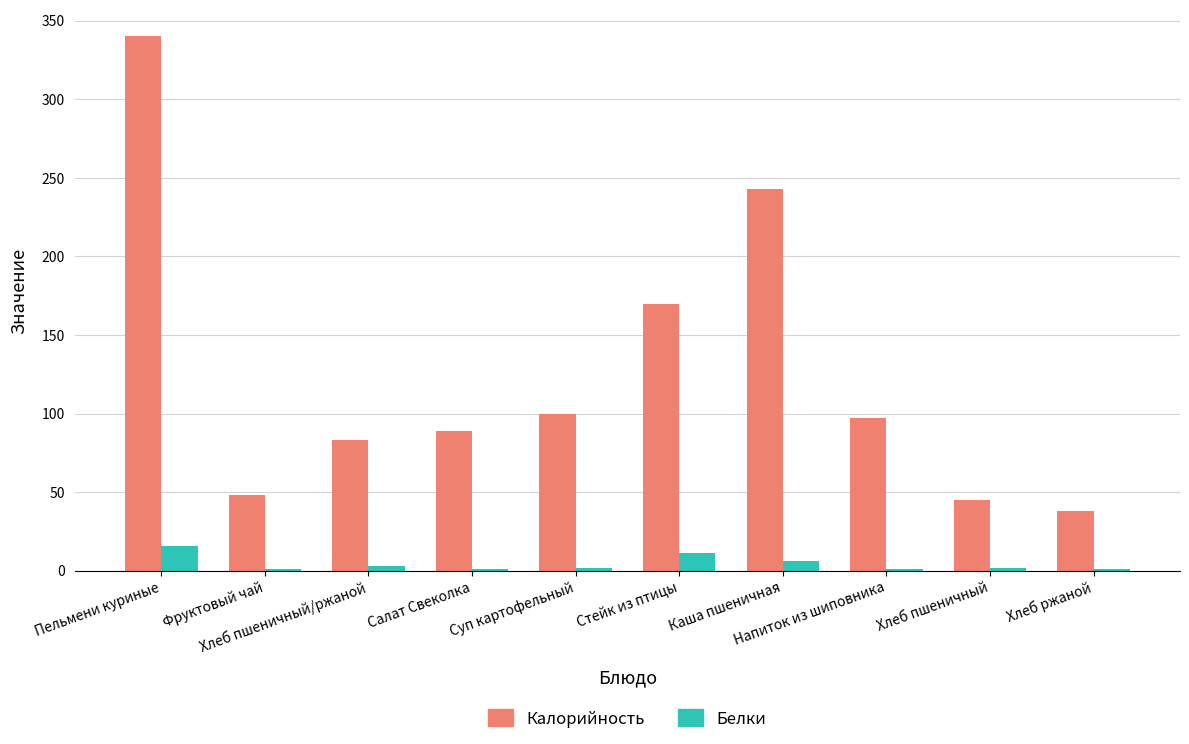

What is the greatest value displayed?

340.0